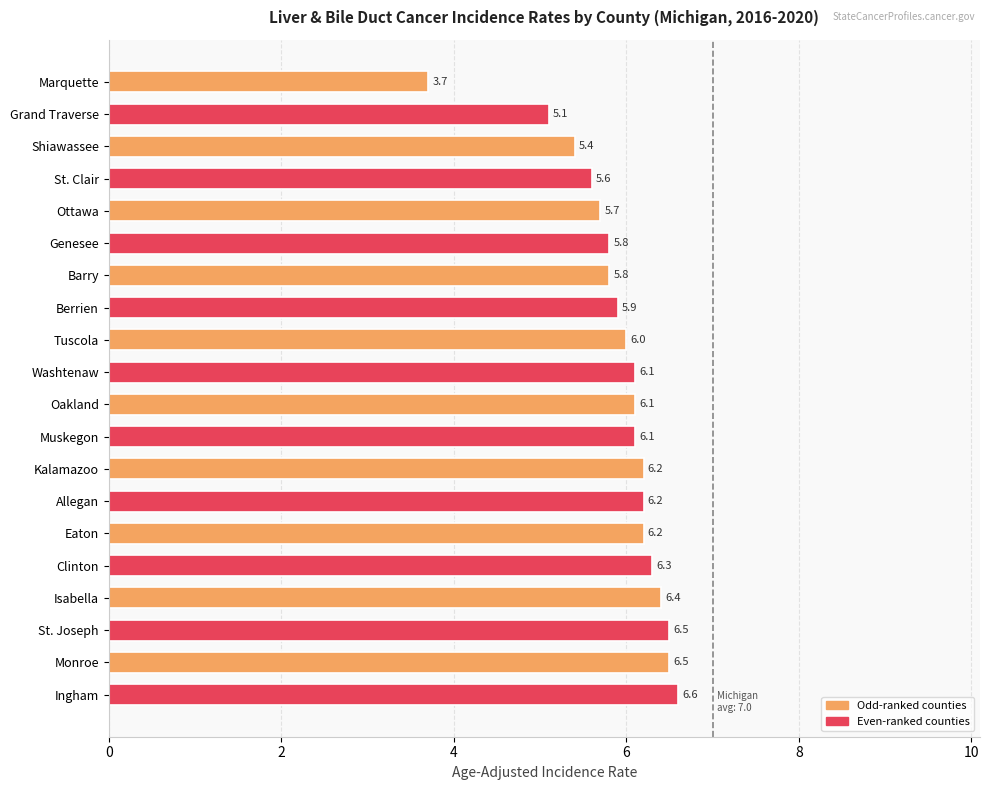

Does the chart contain stacked bars?

No